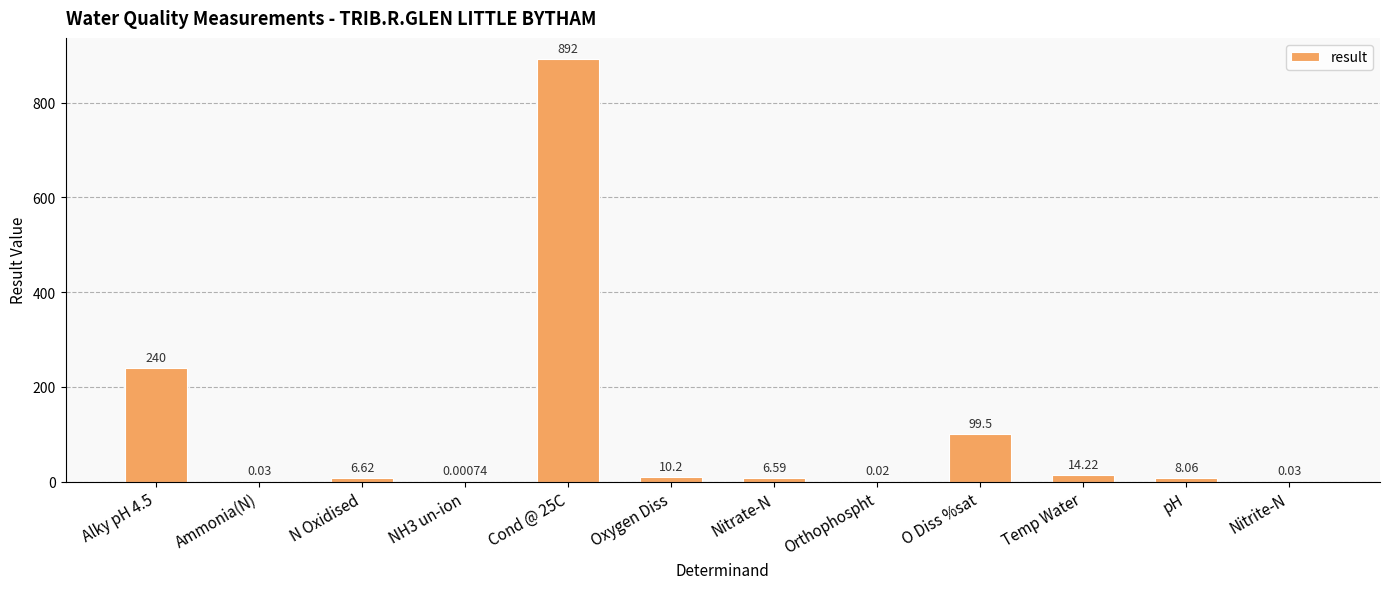

Are the bars horizontal?

No